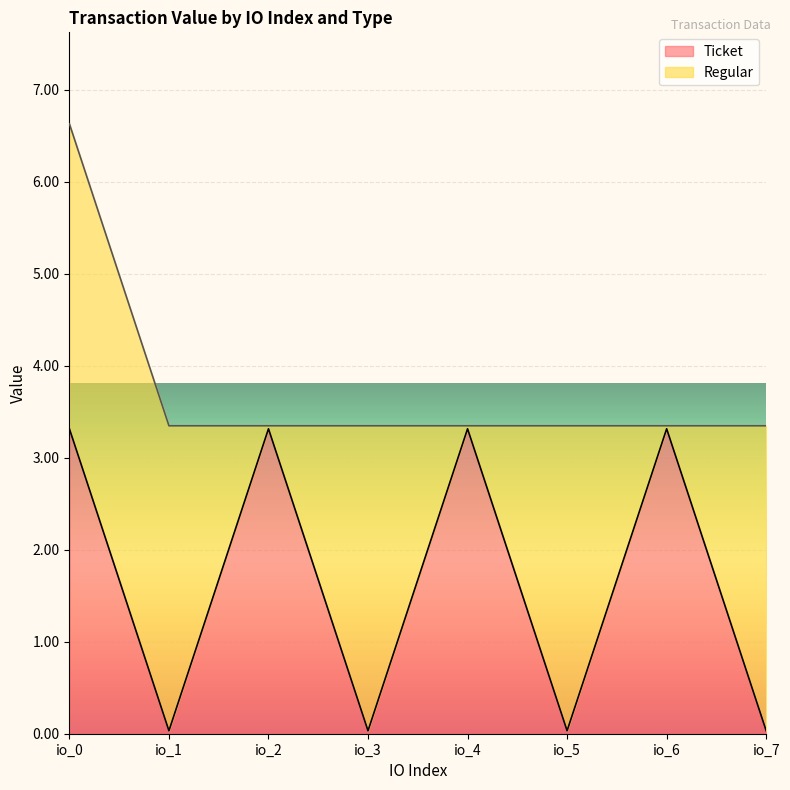

How many points are higher than both their immediate neighbors (excluding endpoints)?

3